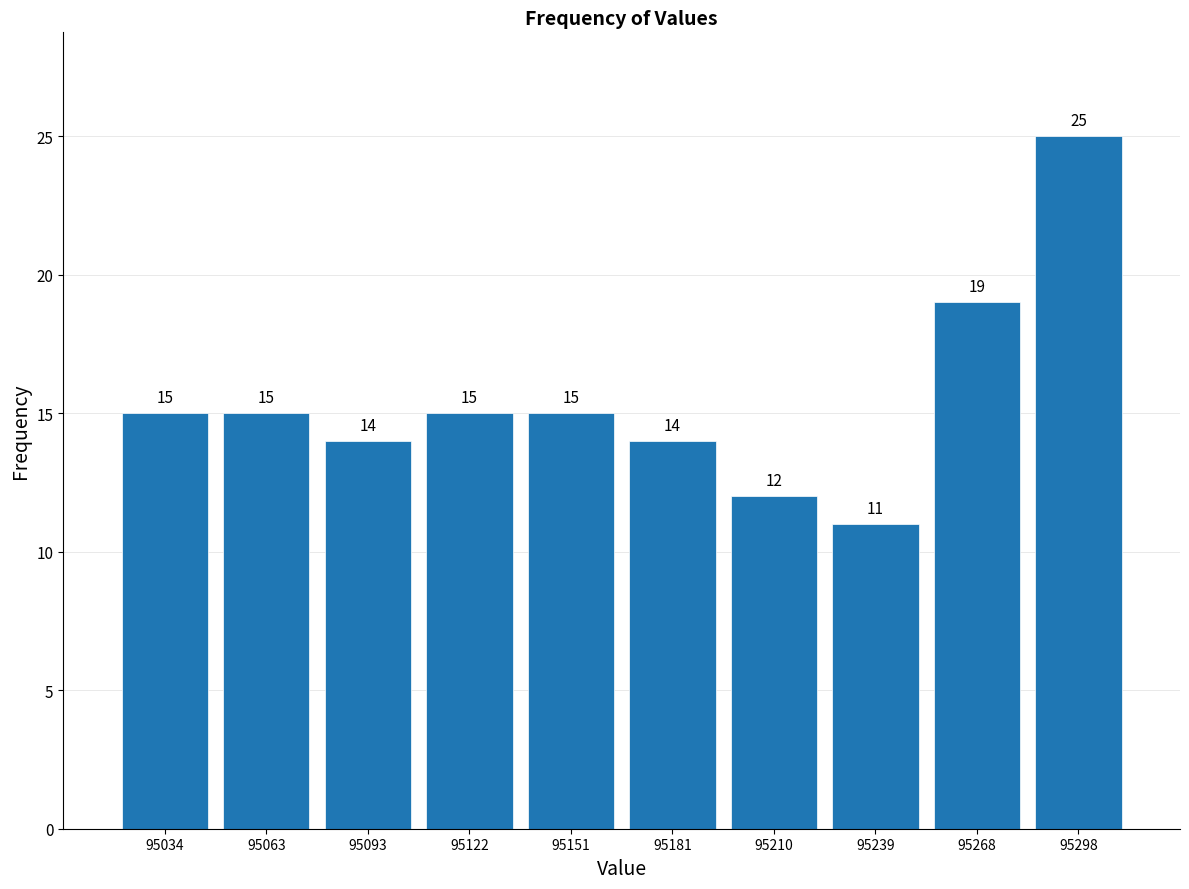

Reading left to right, transcribe this chart: for each bar, give the range it covers on the x-axis and its height. The bar edges are not printed on the chart, so give them approximately, as read against the axis.

95020 to 95050: 15
95050 to 95080: 15
95080 to 95110: 14
95110 to 95135: 15
95135 to 95165: 15
95165 to 95195: 14
95195 to 95225: 12
95225 to 95255: 11
95255 to 95285: 19
95285 to 95315: 25